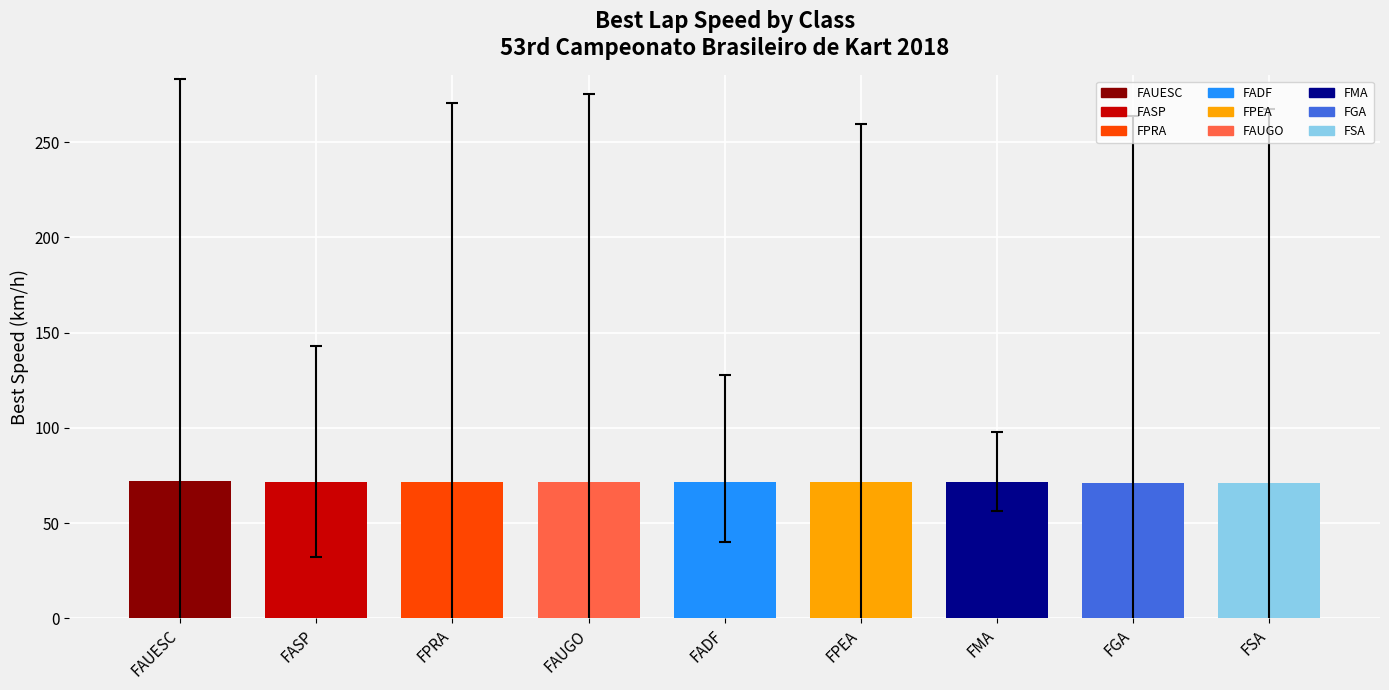

What is the minimum value shown in the chart?

71.0